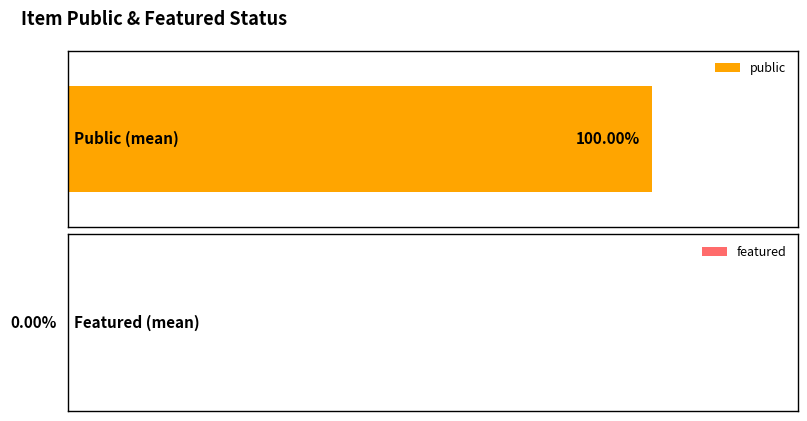

Which series has the largest range (max minus min)?

public